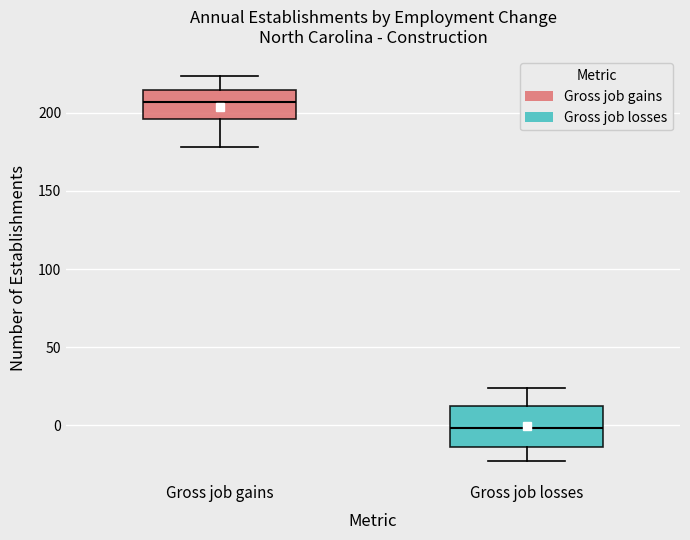

Reading left to right, transcribe this box plot: for each box, give where its median line is, the range the box spans, and where its two whiskers end, as read against the y-axis. The values are not printed on the chart, so give them approximately, as read against the axis.

Gross job gains: median 205, box 195 to 215, whiskers 180 to 225
Gross job losses: median 0, box -15 to 10, whiskers -25 to 25